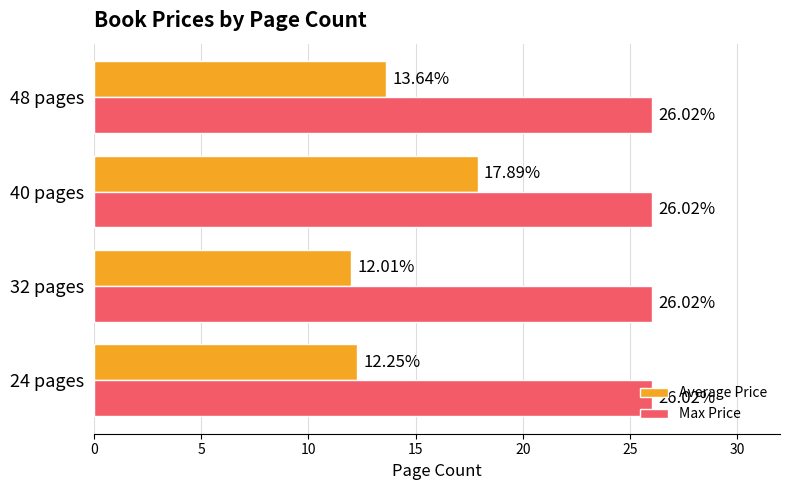

Which series has the widest spread of values?

Average Price